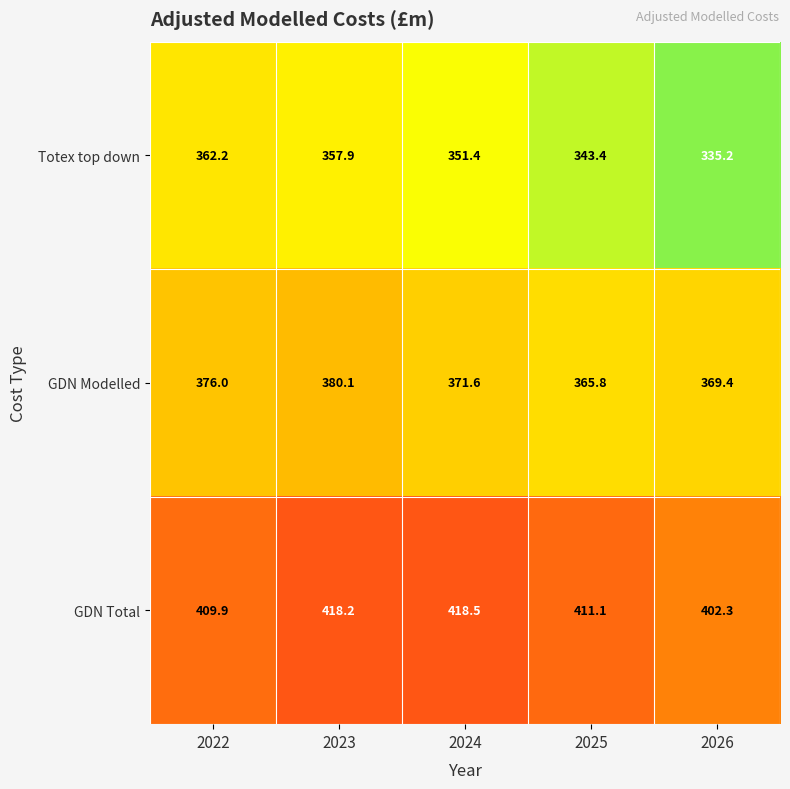

Which series has the largest total across all categories?

GDN Total